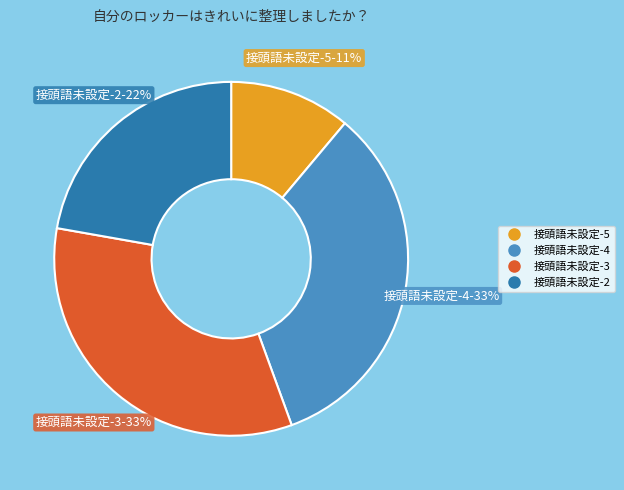

To the nearest percent, what is the average slice percentage?

25%